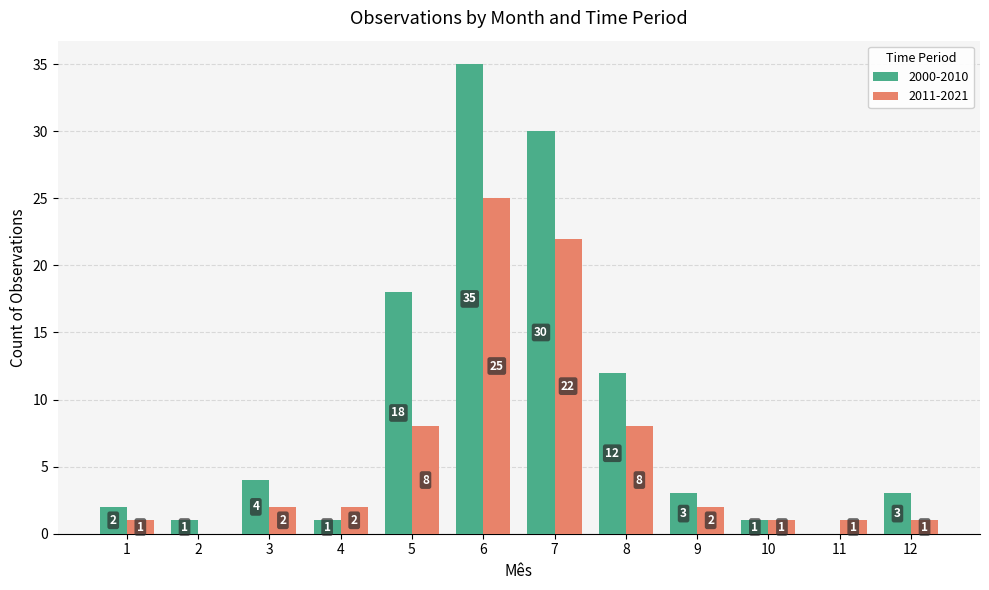

What is the approximate value of 2000-2010 at 5?

18